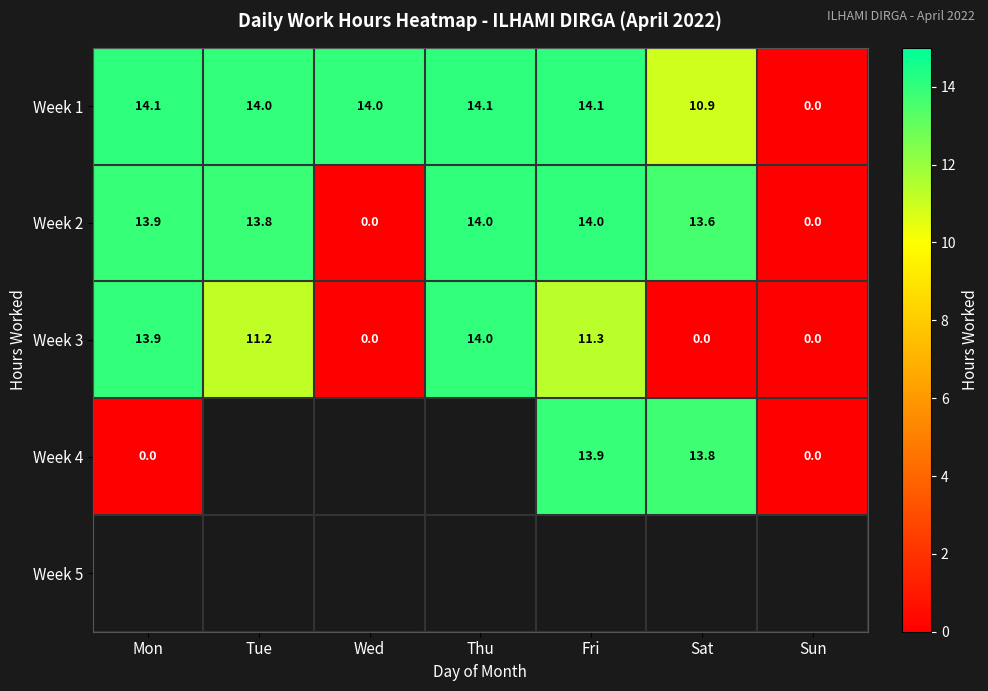

At which label is Week 2 closest to 7?

Sat